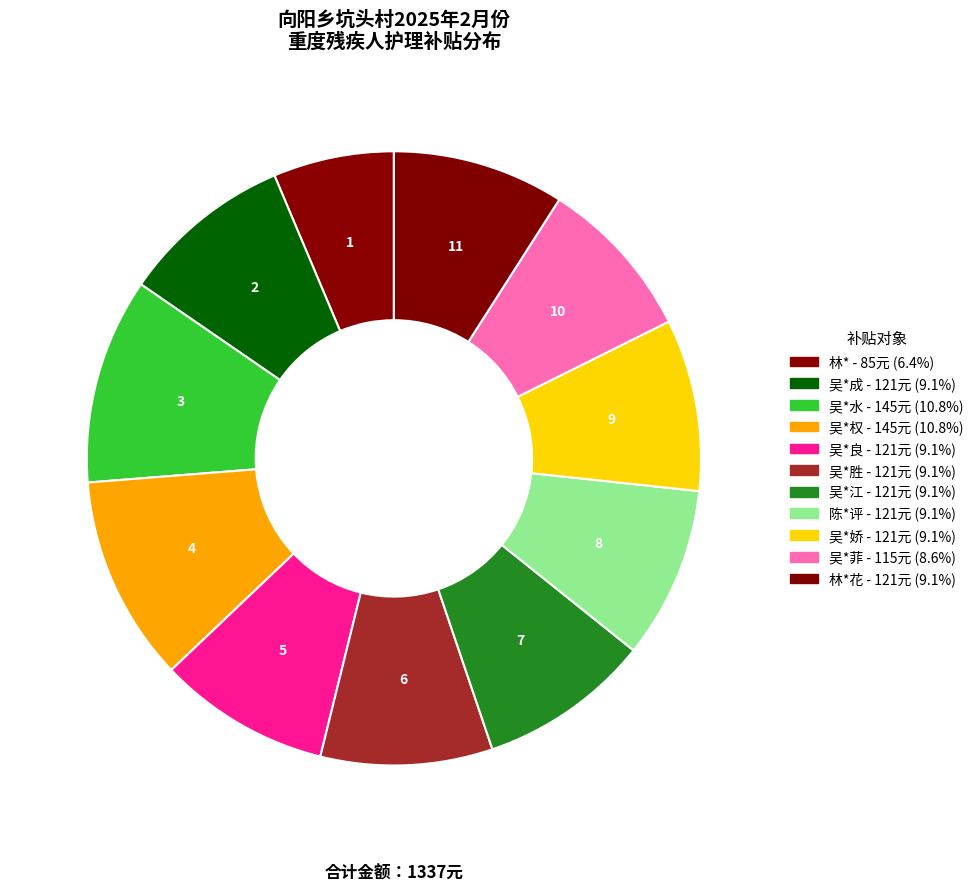

How many slices are in this pie chart?

11